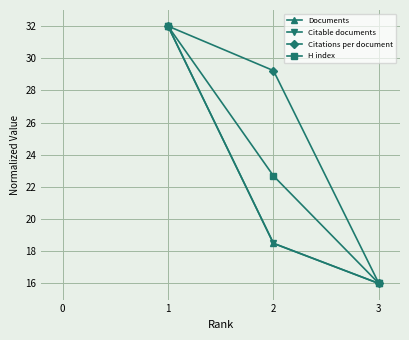

Count the Citations per document values in the range 16 to 32.

3